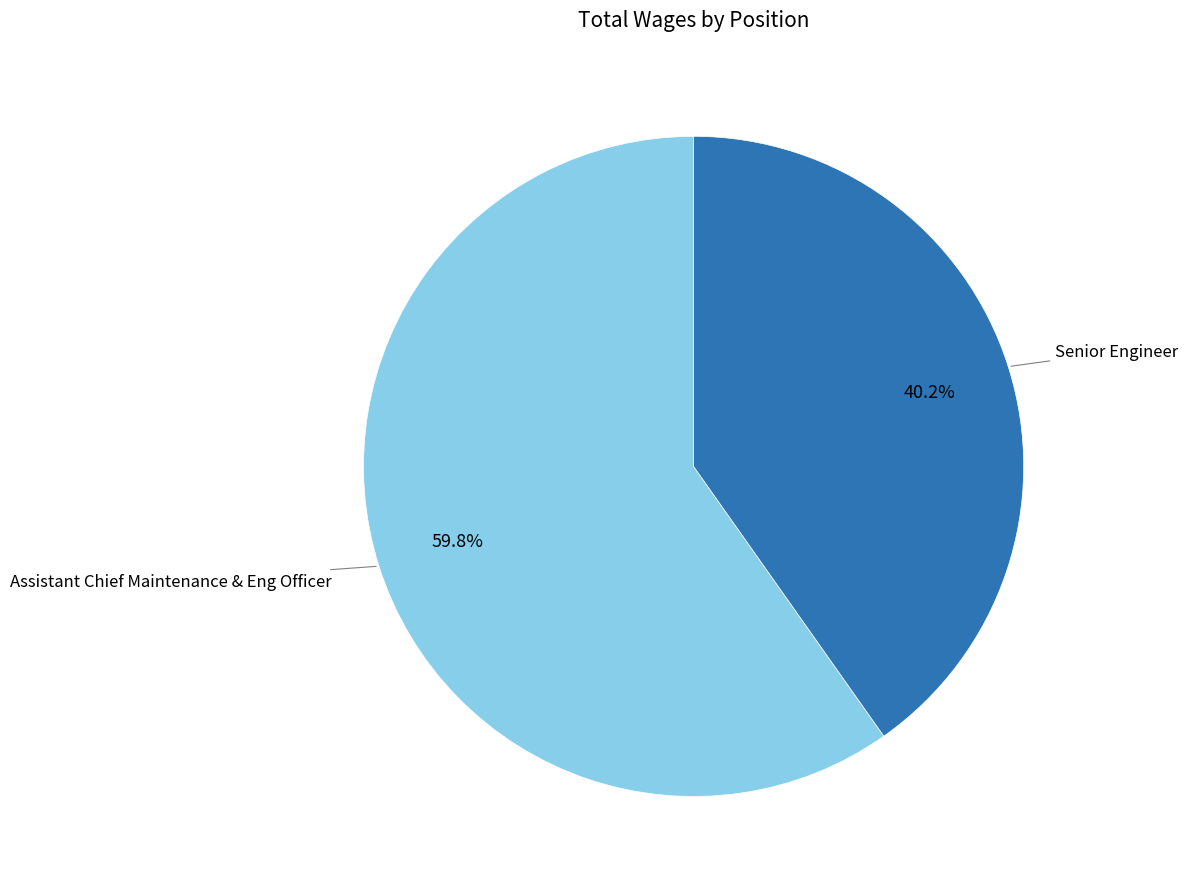

Is there a majority slice in this chart?

Yes